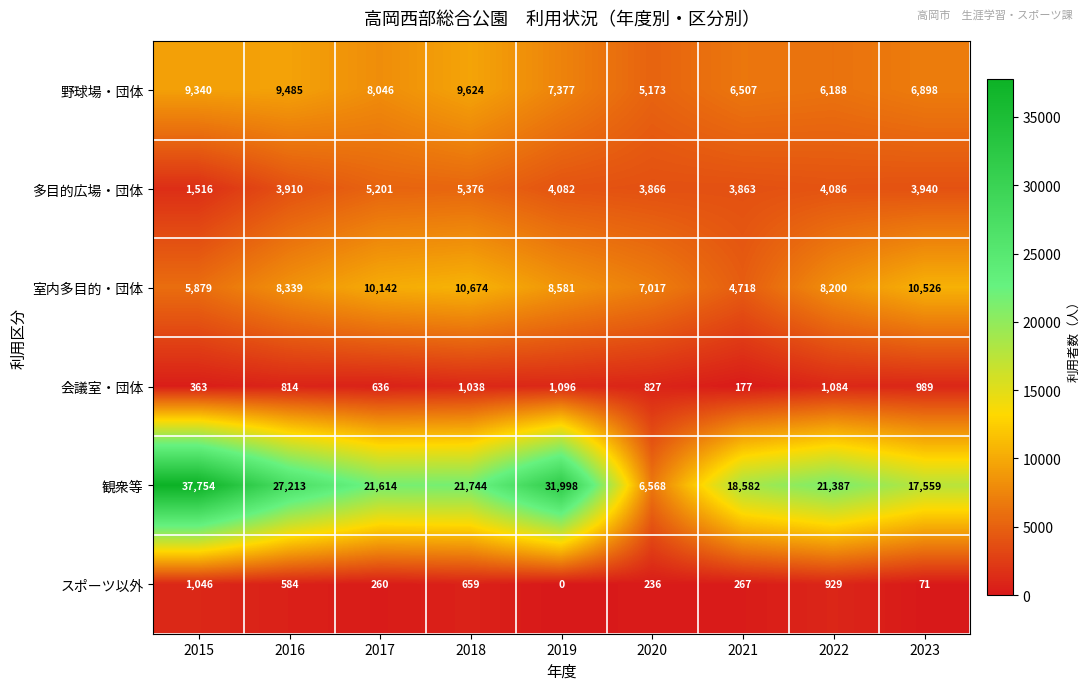

Which category has the lowest value across all series?

2019